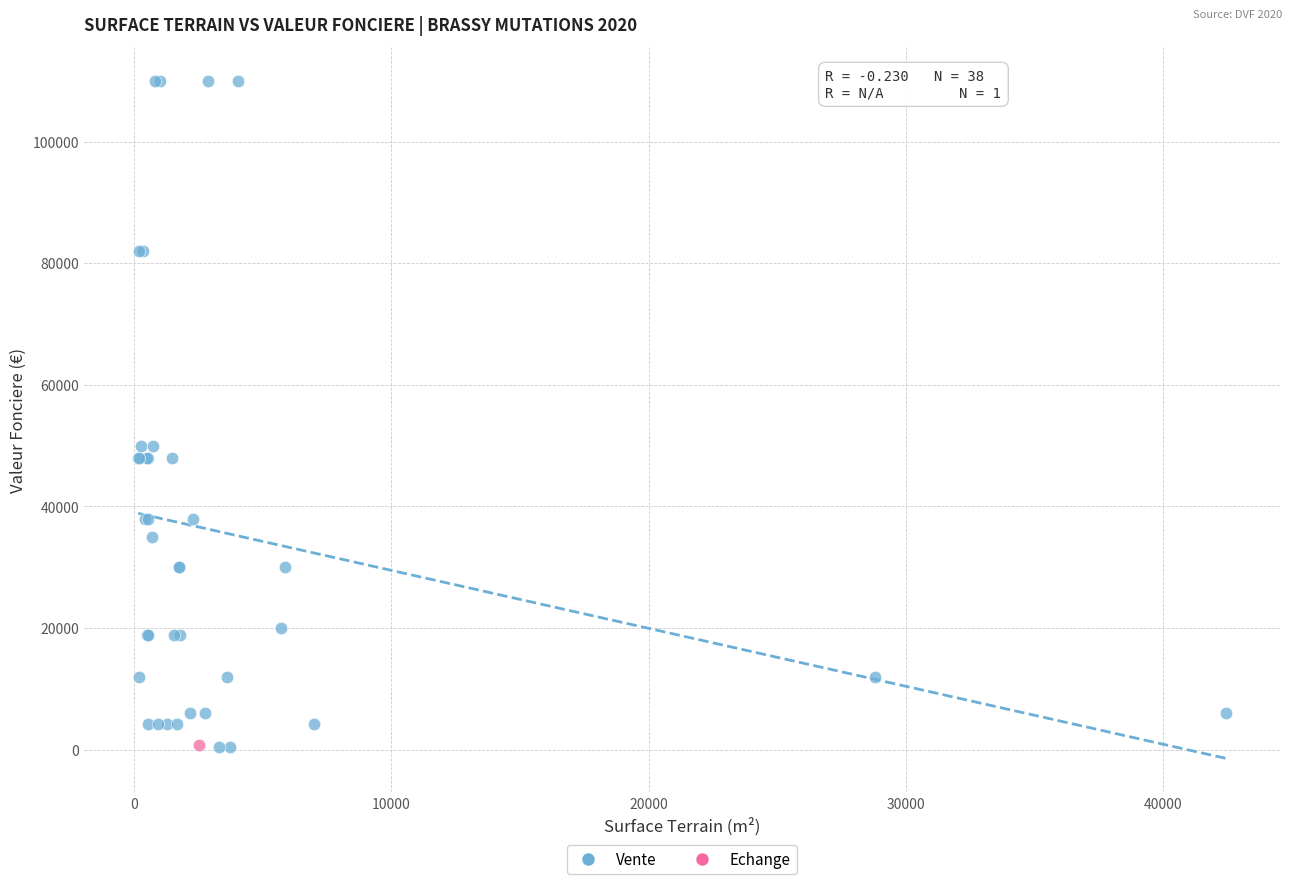

What are all the series names shown in the legend?

Vente, Echange